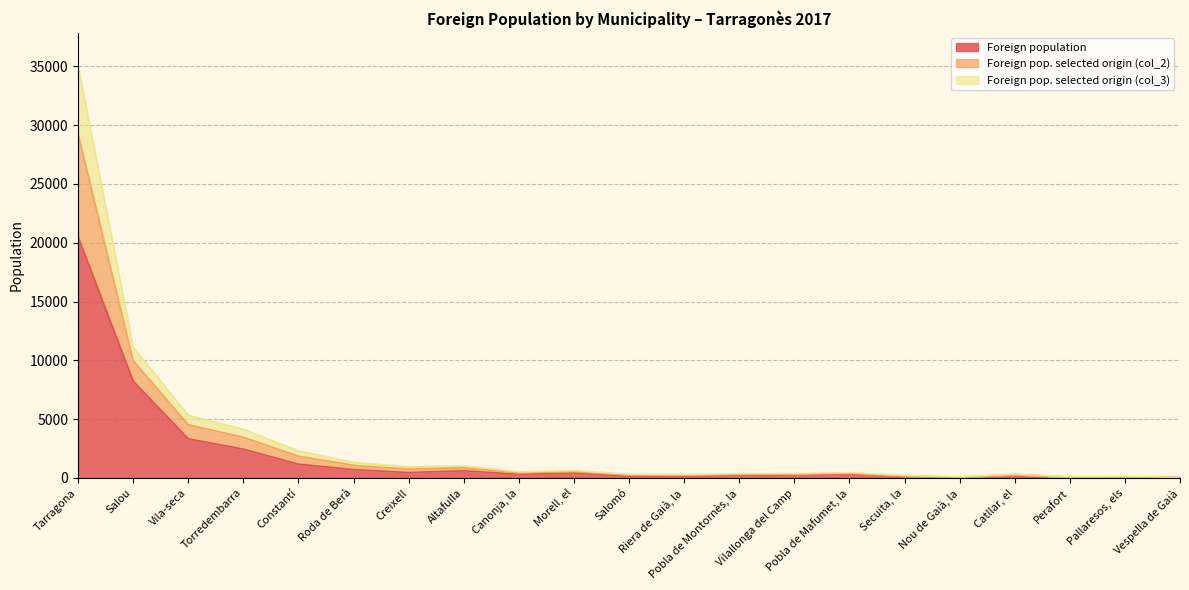

Where does the Foreign population series first go above 312?

Tarragona